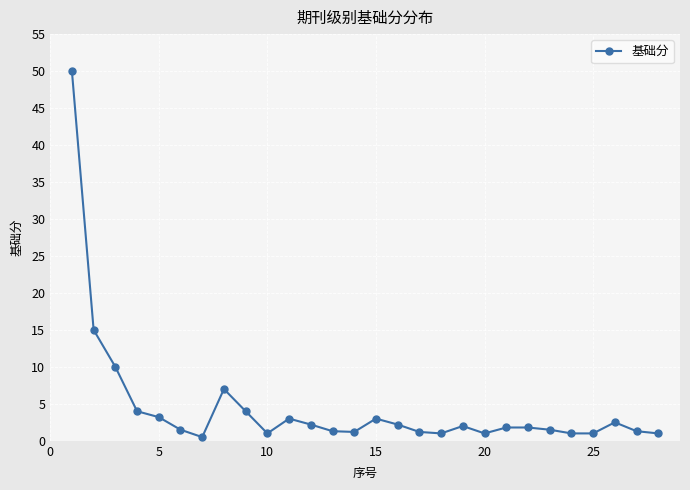

True or false: there are more than 2 points higher than both neighbors.

True